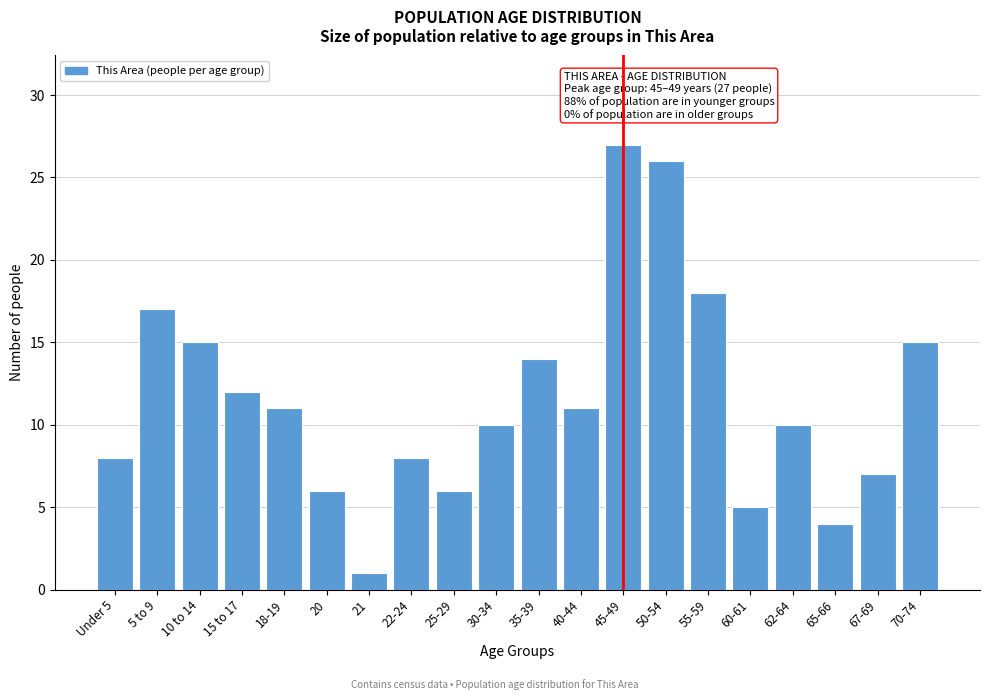

Reading left to right, what are all the values shown in this chart?

8	17	15	12	11	6	1	8	6	10	14	11	27	26	18	5	10	4	7	15